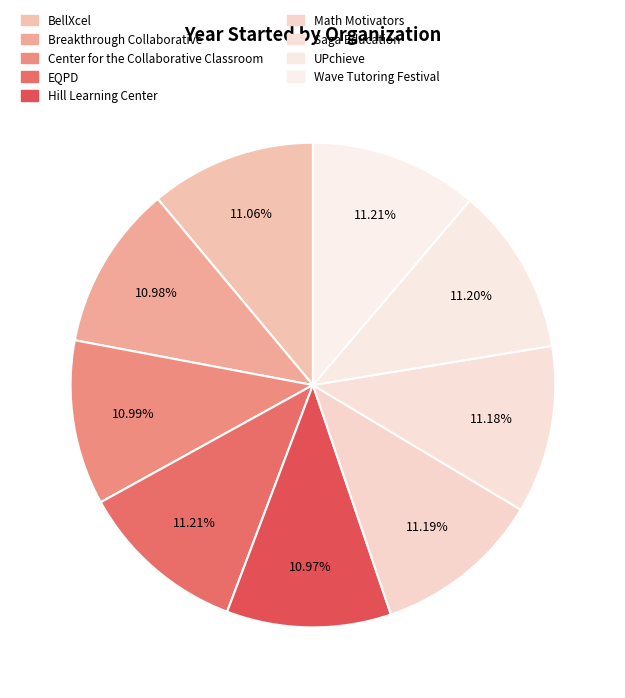

How many slices are in this pie chart?

9